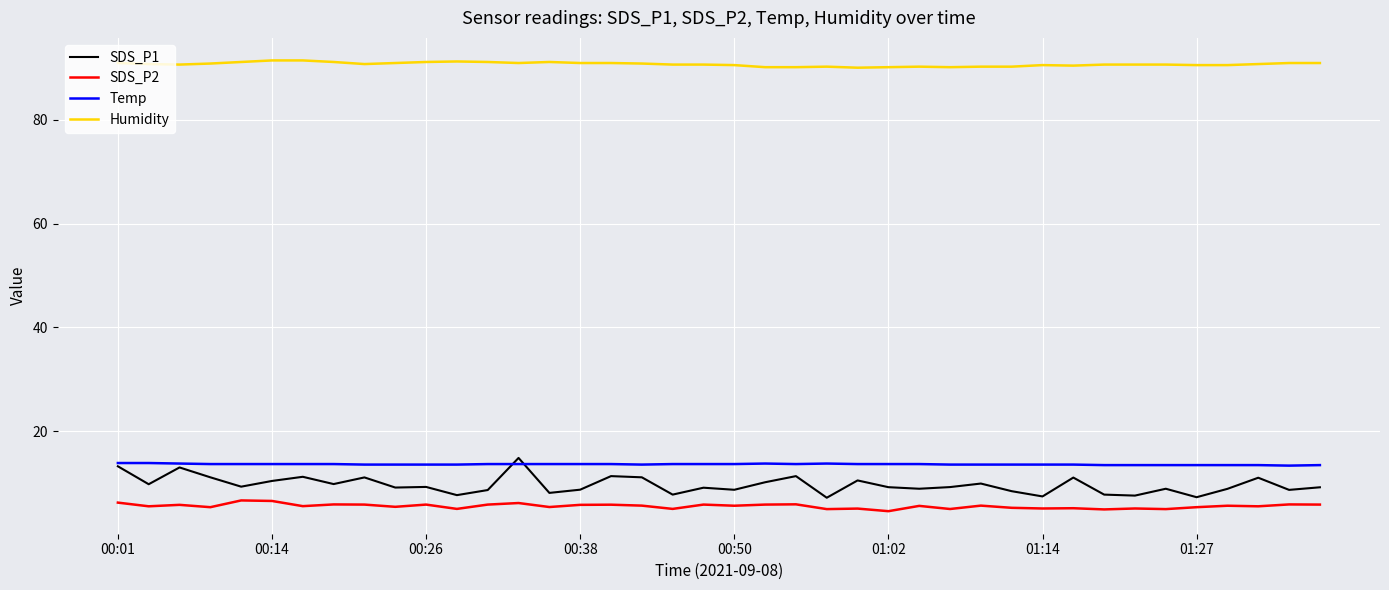

Does the chart display data point markers on the line(s)?

No